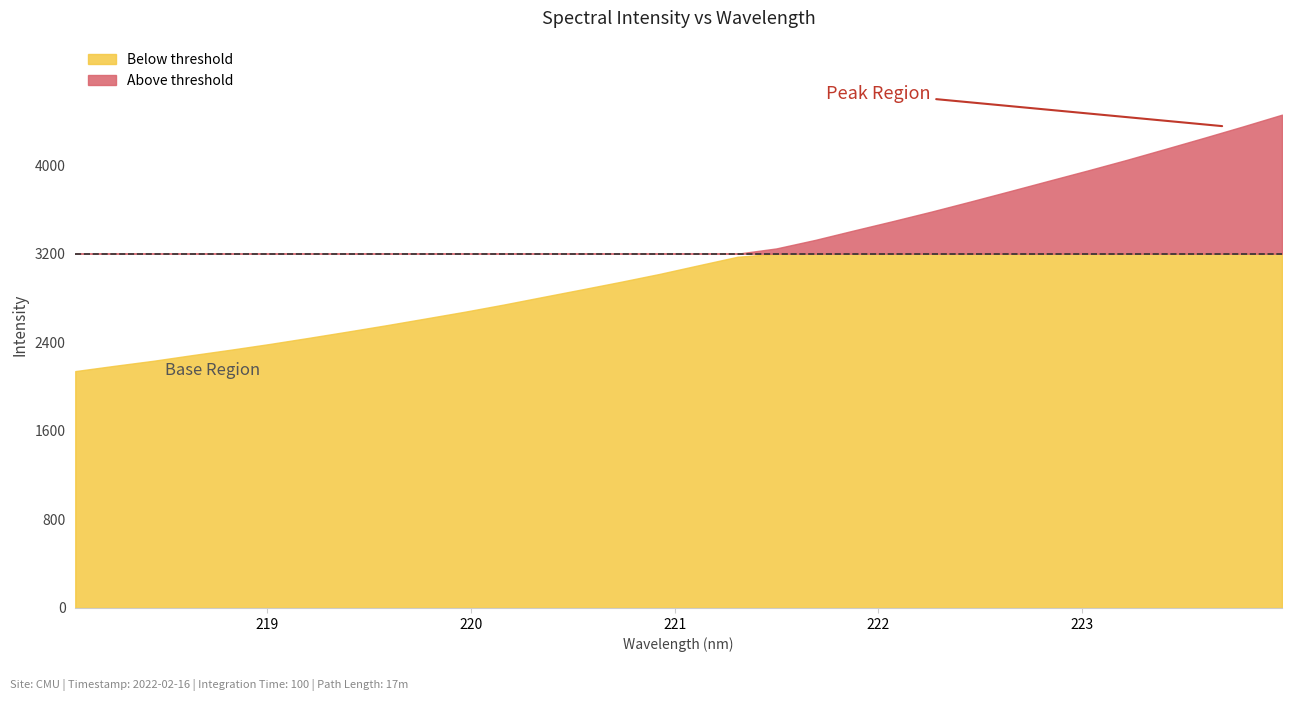

How many lines are shown in the chart?

1